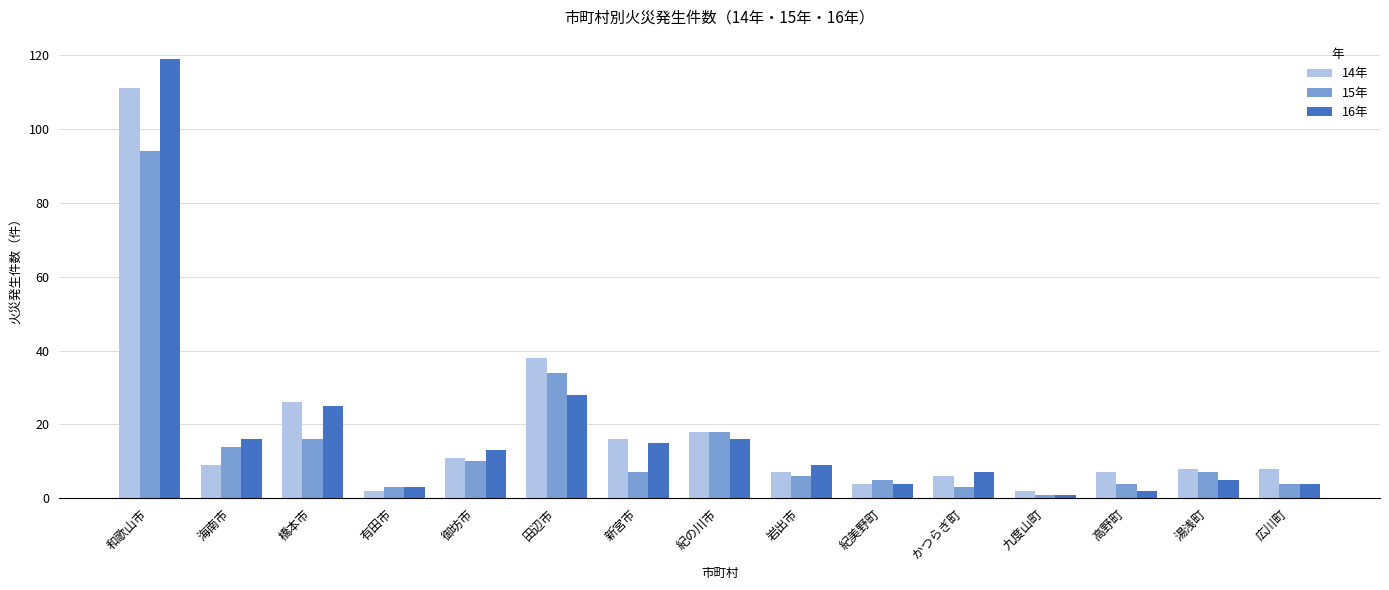

Which series has the widest spread of values?

16年